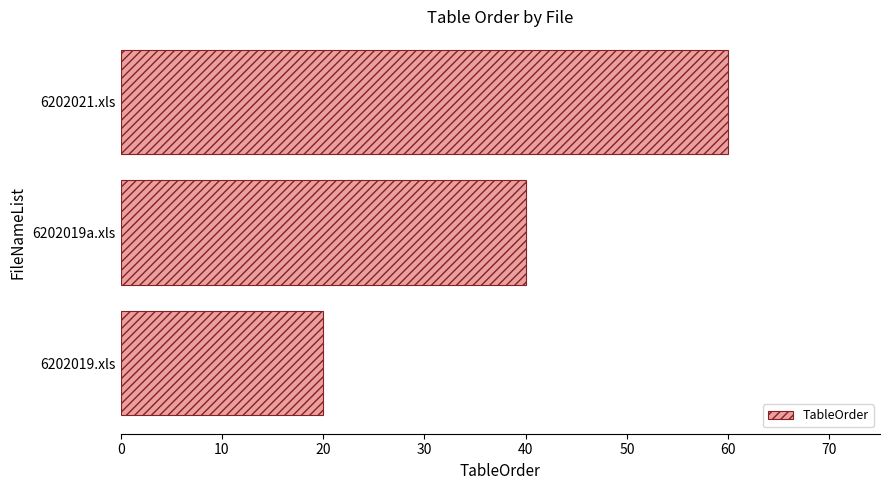

What is the change in value from 6202019.xls to 6202021.xls?

+40